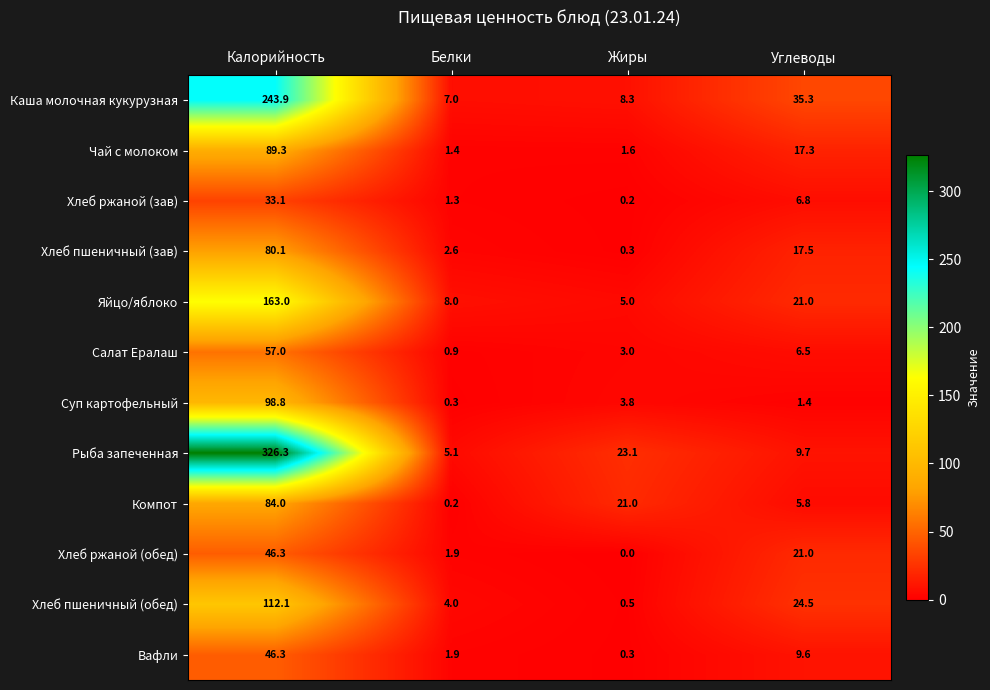

Which series has the largest total across all categories?

Рыба запеченная